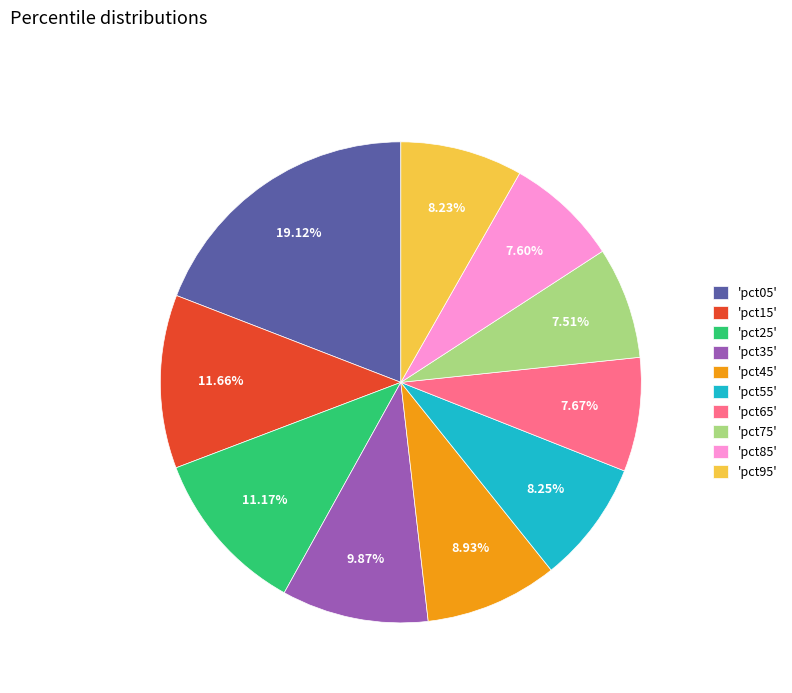

How many slices are in this pie chart?

10